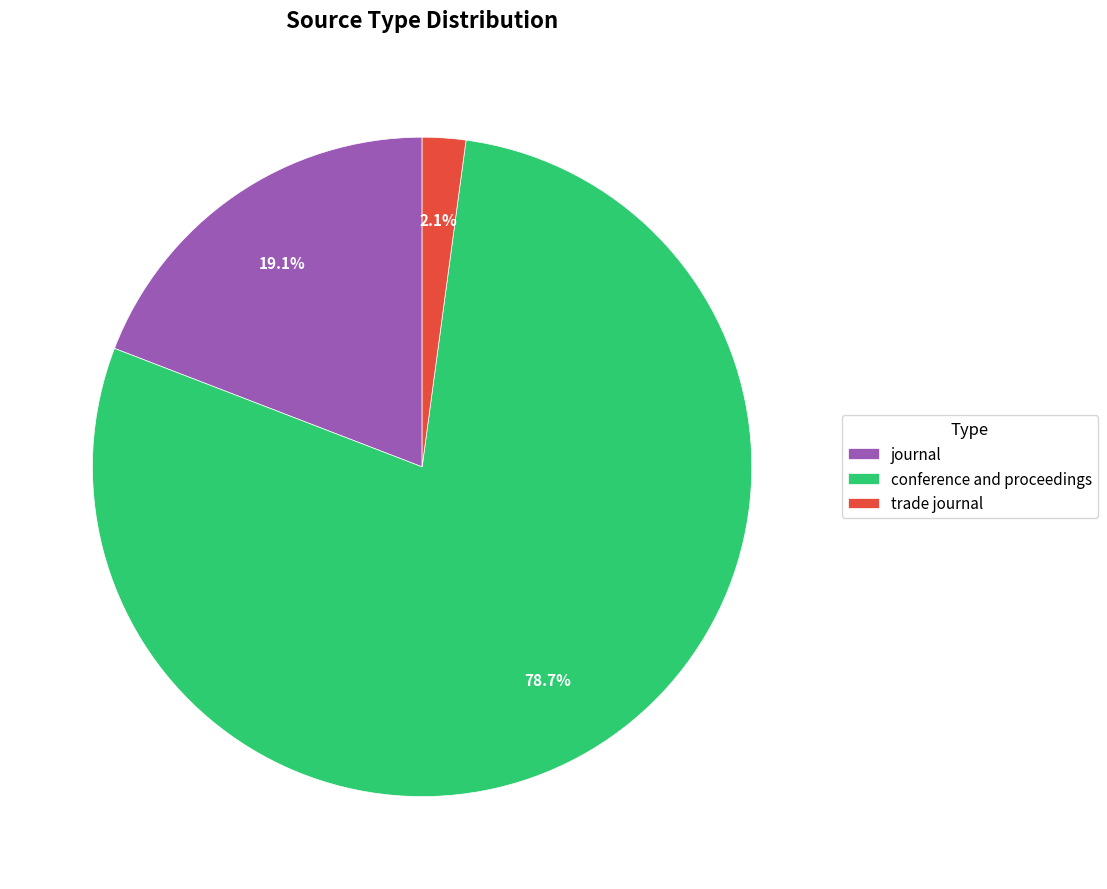

To the nearest percent, what is the difference between the trade journal and journal slice percentages?

17%